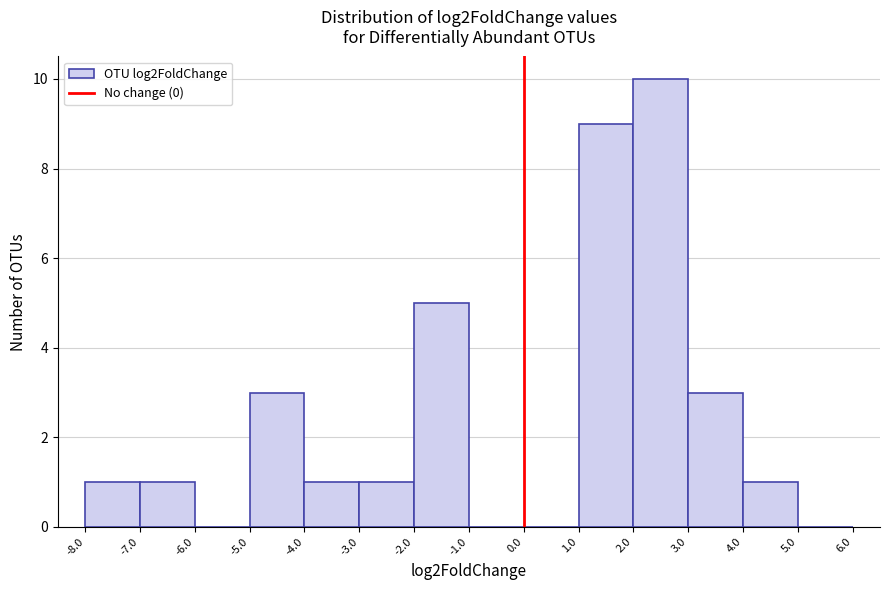

Reading left to right, transcribe this chart: for each bar, give the range it covers on the x-axis and its height. The values are not printed on the chart, so give them approximately, as read against the axis.

-8.0 to -7.0: 1
-7.0 to -6.0: 1
-6.0 to -5.0: 0
-5.0 to -4.0: 3
-4.0 to -3.0: 1
-3.0 to -2.0: 1
-2.0 to -1.0: 5
-1.0 to 0.0: 0
0.0 to 1.0: 0
1.0 to 2.0: 9
2.0 to 3.0: 10
3.0 to 4.0: 3
4.0 to 5.0: 1
5.0 to 6.0: 0